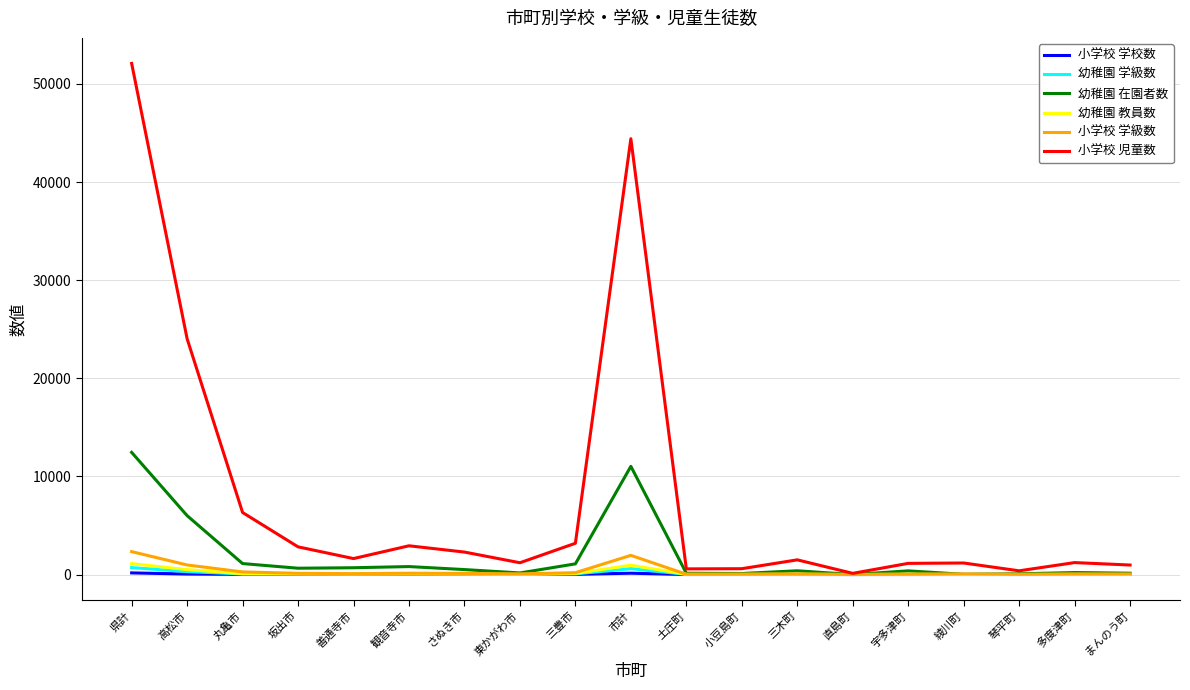

Between 観音寺市 and 宇多津町, which series saw the biggest shift?

小学校 児童数